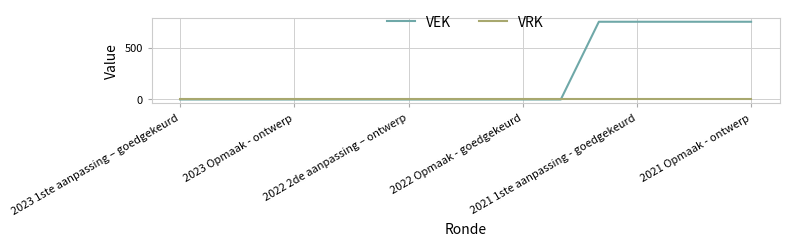

Reading left to right, transcribe all the data shown in this chart.

VEK: 0	0	0	0	0	0	0	0	0	0	0	750	750	750	750	750
VRK: 0	0	0	0	0	0	0	0	0	0	0	0	0	0	0	0